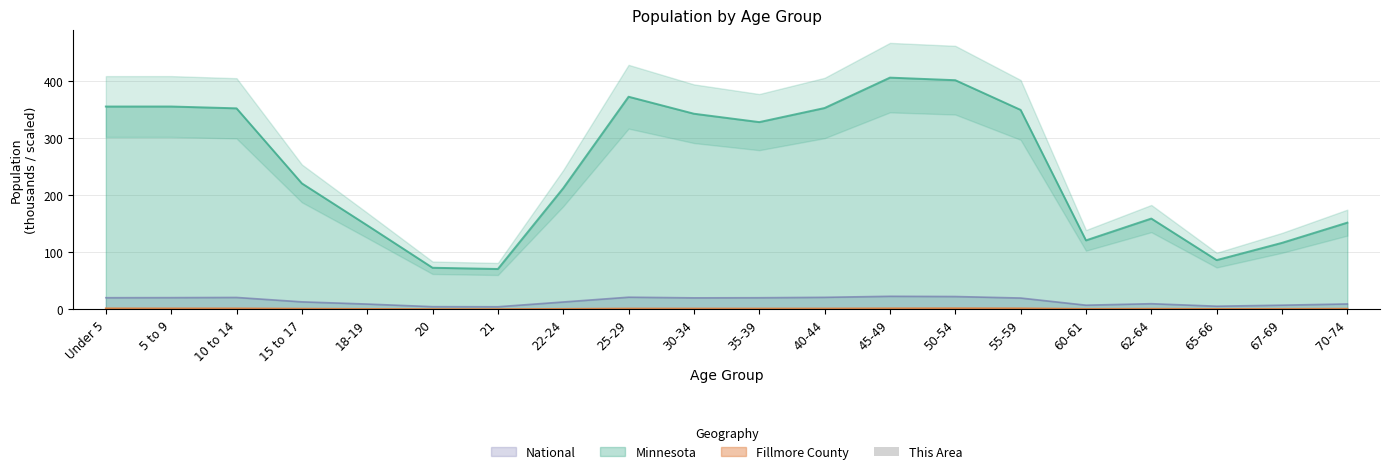

True or false: National and Minnesota intersect in this chart.

False